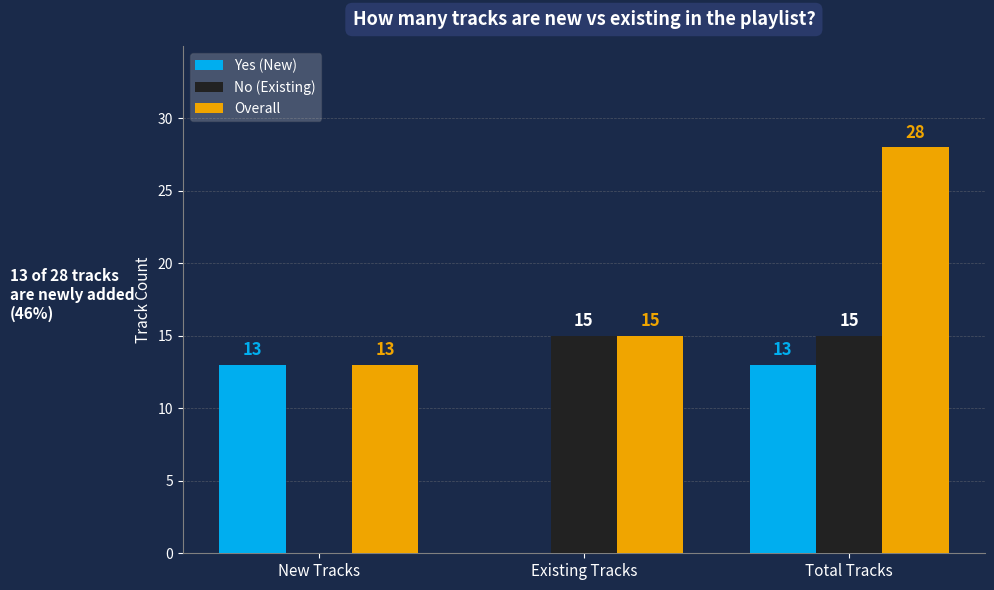

Is the value of No (Existing) at Existing Tracks greater than the value of Yes (New) at Existing Tracks?

Yes